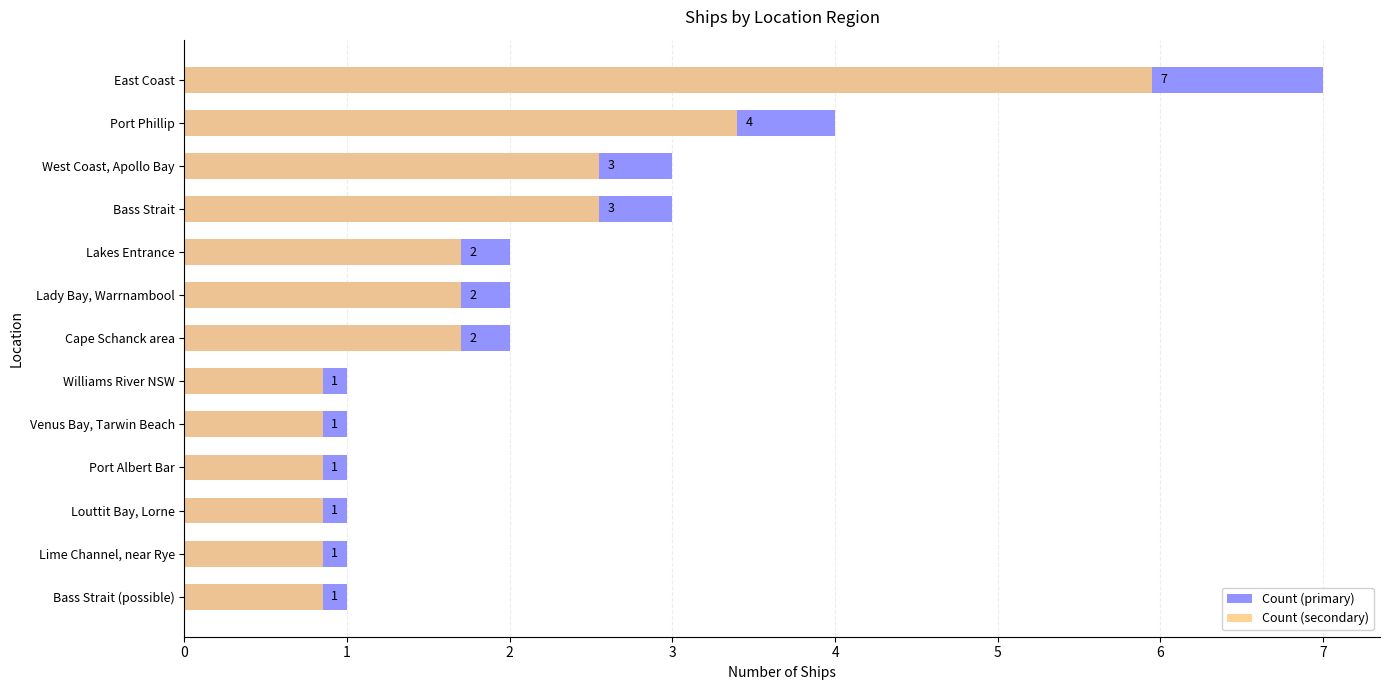

How many values in the Count (secondary) series are below 1?

6